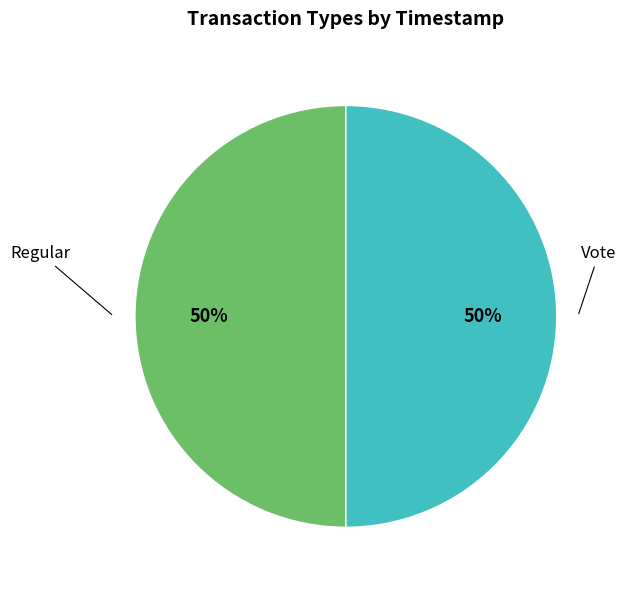

To the nearest percent, what is the combined percentage of Regular and Vote?

100%